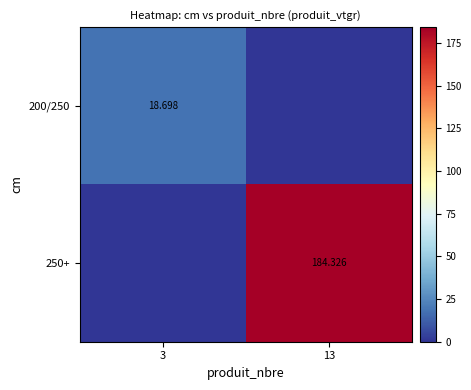

How many positive values does the 250+ series have?

1